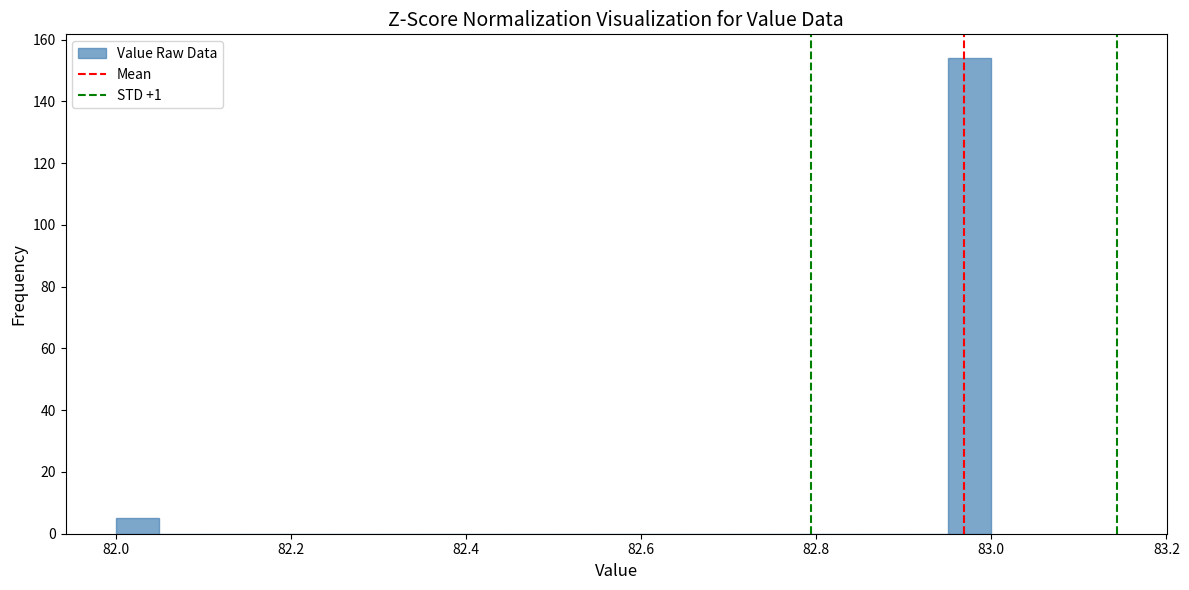

Read against the x-axis, roughly where is the centre of the tallest bar?

82.98